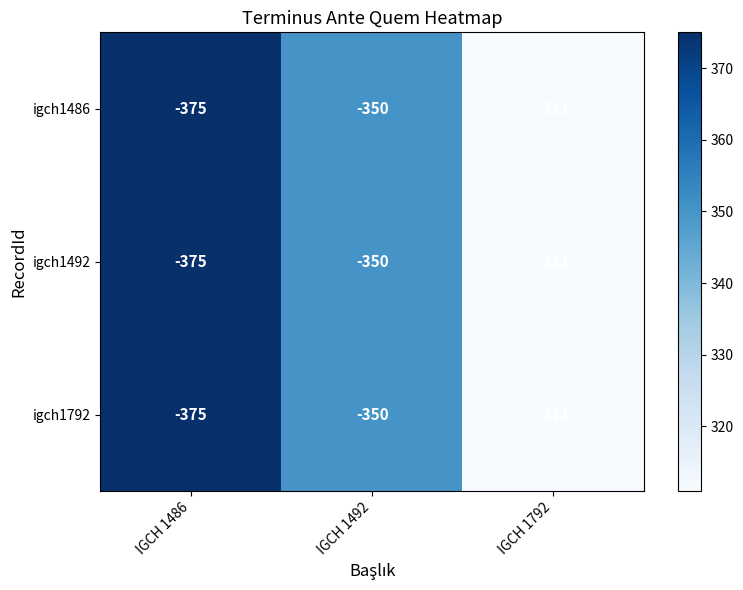

Reading left to right, transcribe all the data shown in this chart.

igch1486: -375	-350	-311
igch1492: -375	-350	-311
igch1792: -375	-350	-311